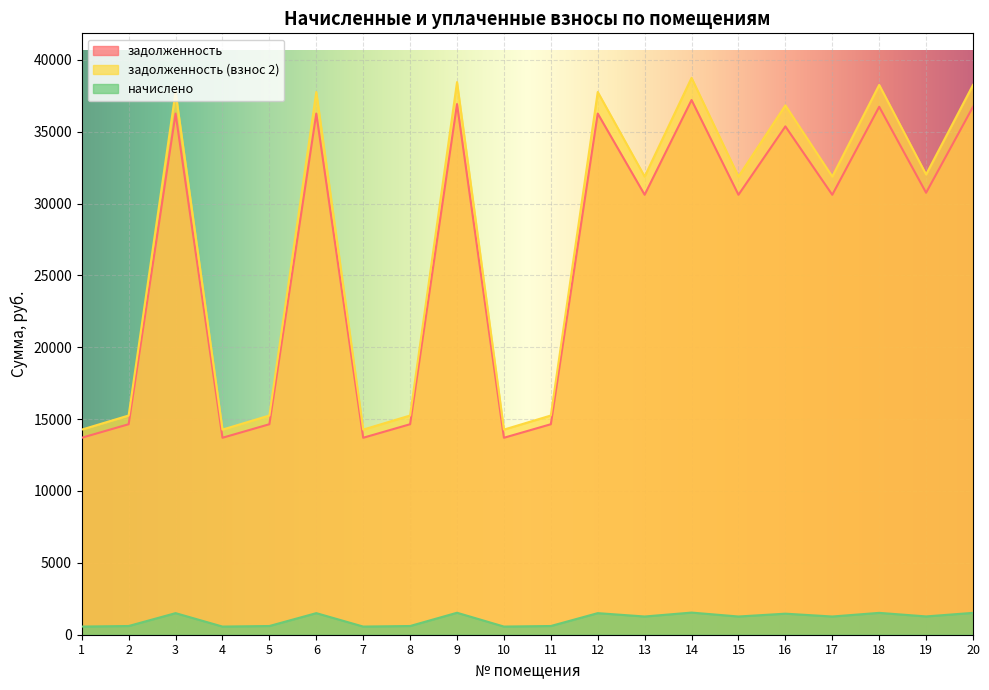

What is the average value of the начислено series?

1092.6